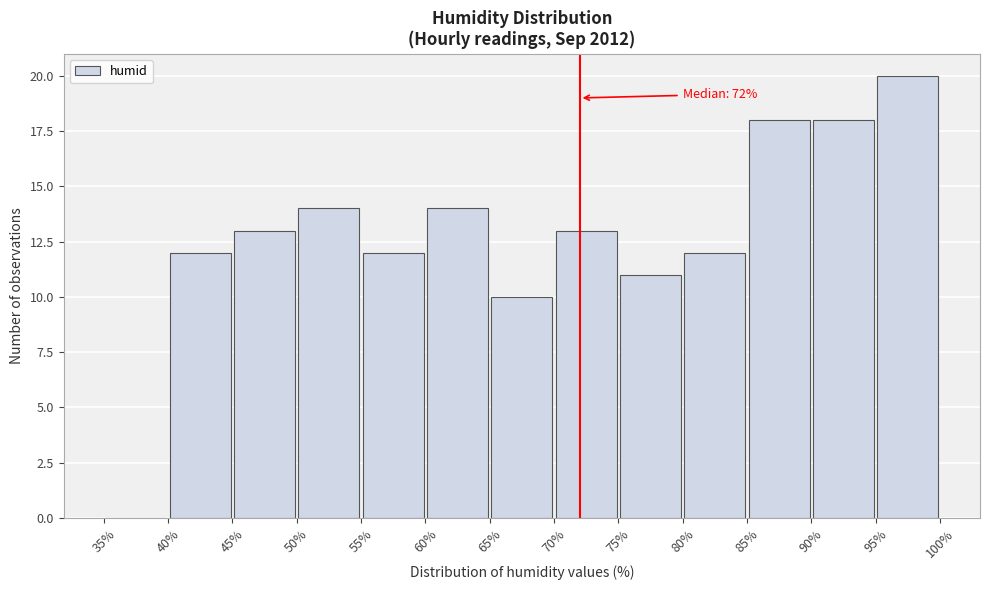

Which range on the x-axis has the tallest bar?

95% to 100%